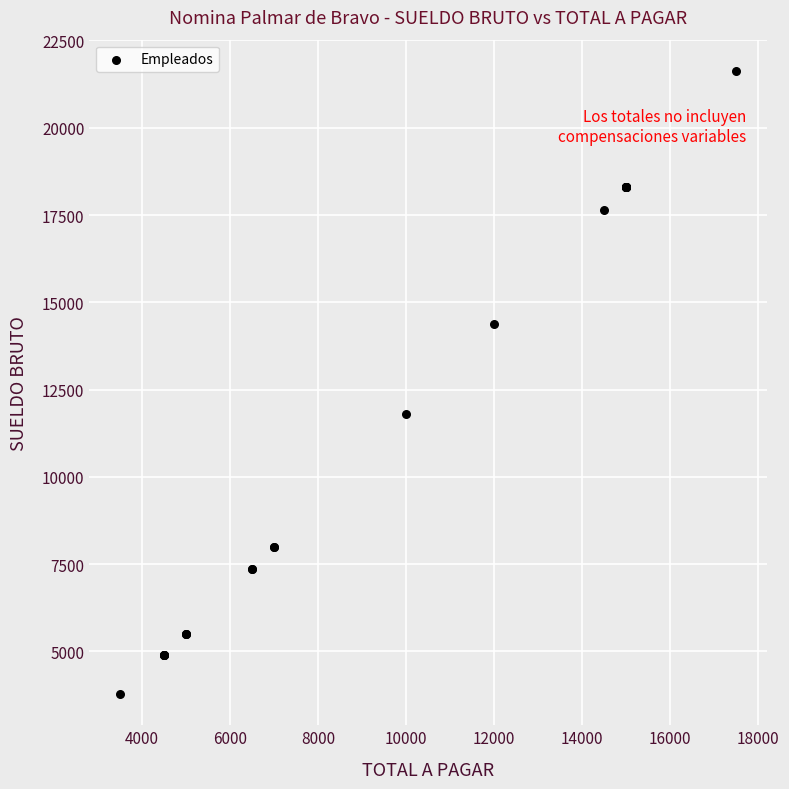

What Y value in the scatter plot is closest to 12702?

11812.0